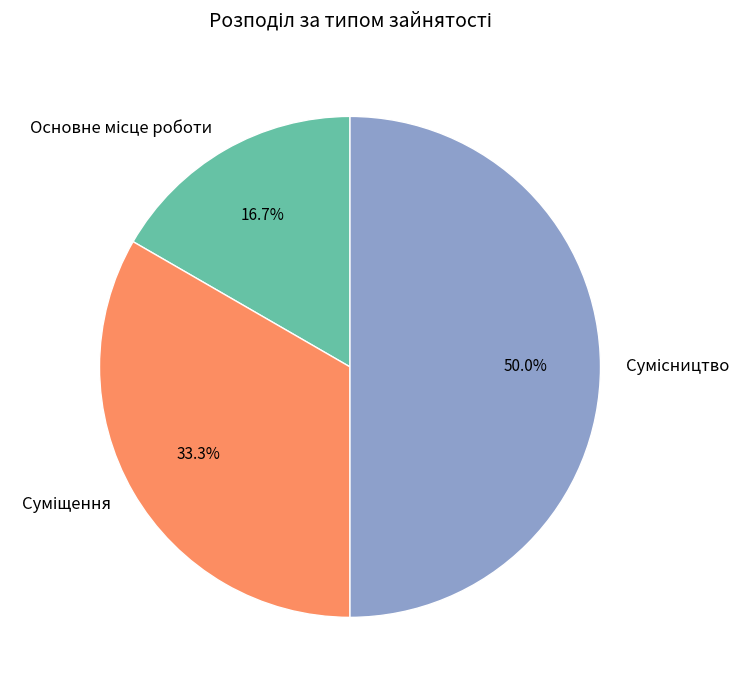

What is the total percentage of Суміщення and Основне місце роботи?

50.0%